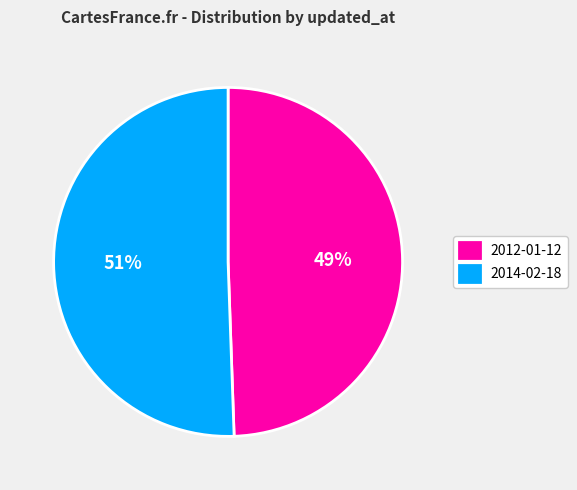

Is there any slice that represents more than half of the pie?

Yes